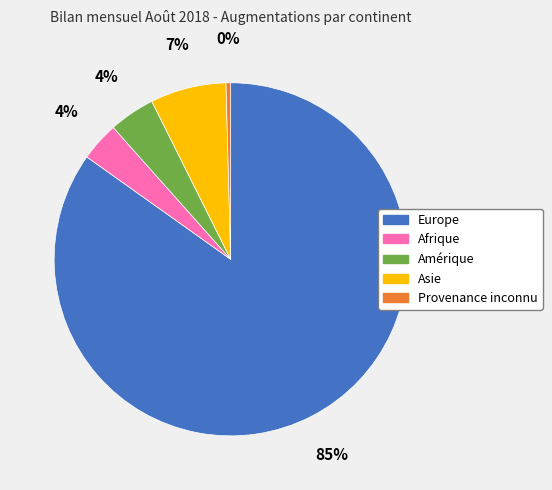

Does any single category account for the majority?

Yes